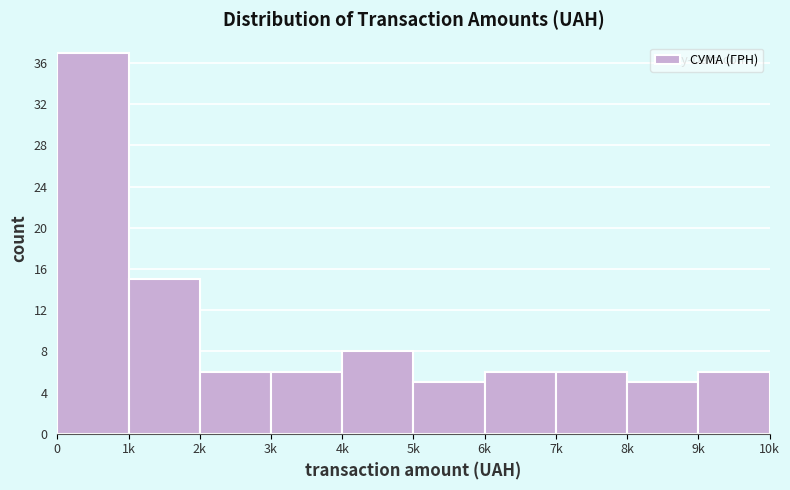

Reading left to right, extract all data points from this chart.

37	15	6	6	8	5	6	6	5	6